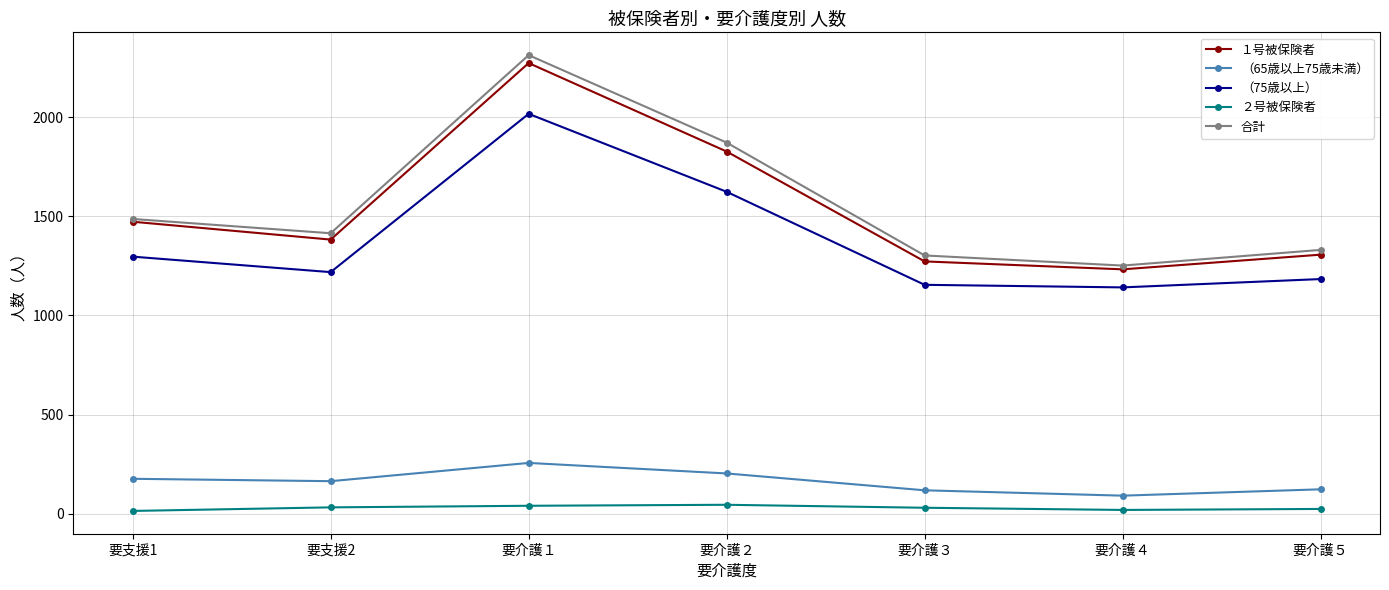

Is it true that 合計 equals 2736 at 要介護２?

False